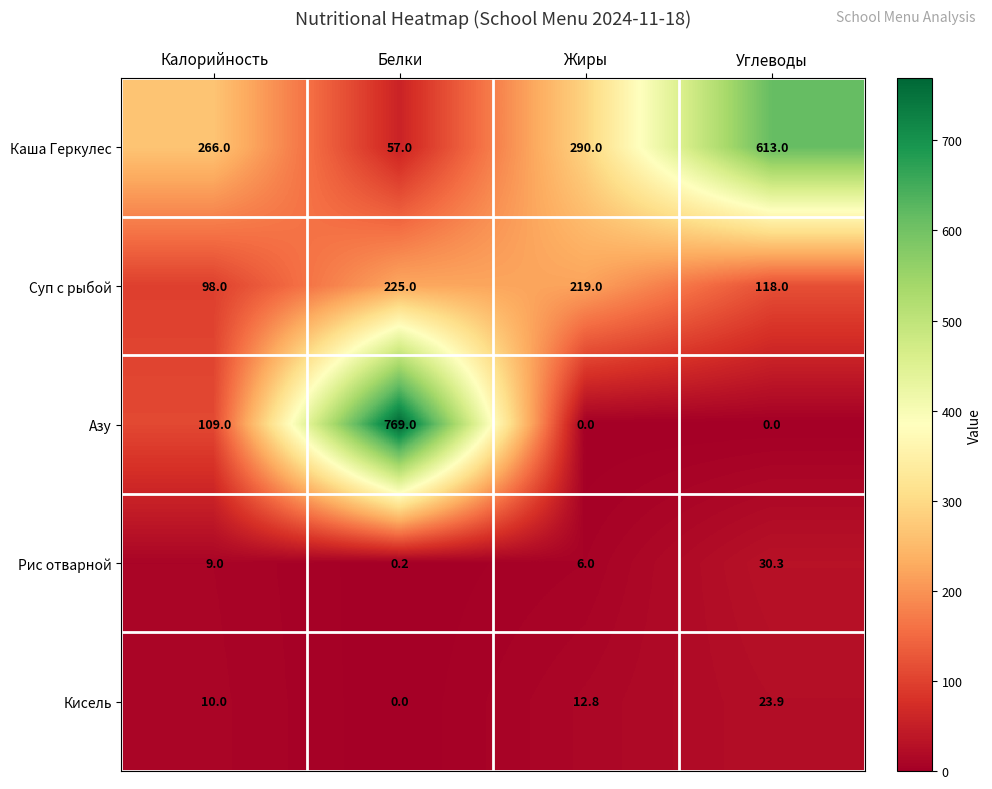

Between Калорийность and Белки, which series saw the biggest shift?

Азу